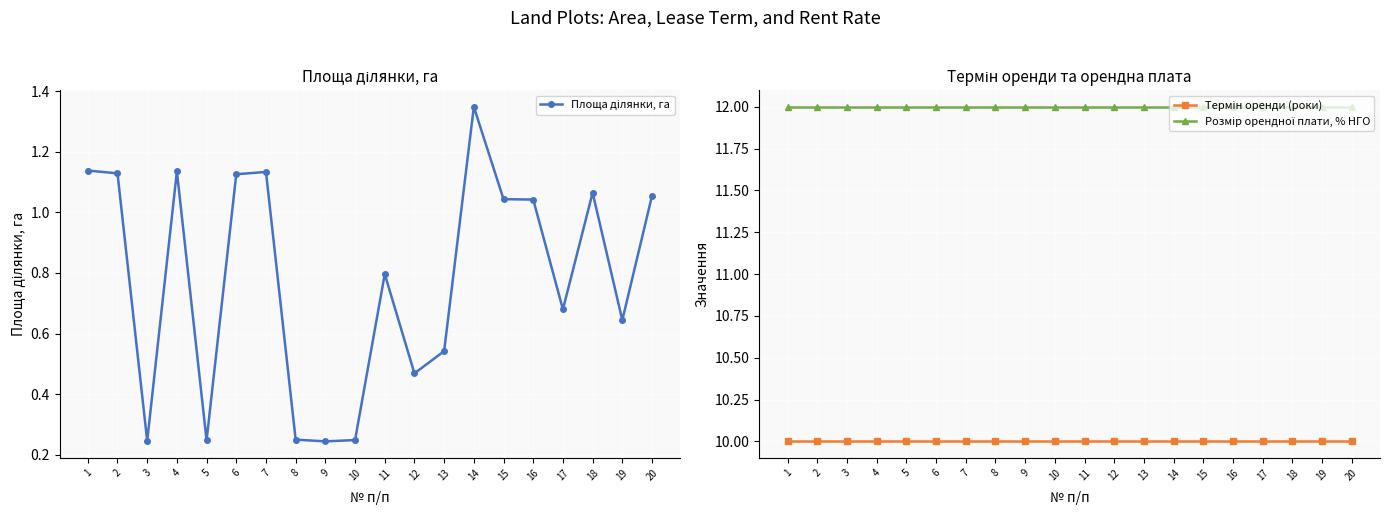

How many interior local valleys does the Площа ділянки, га series have?

6